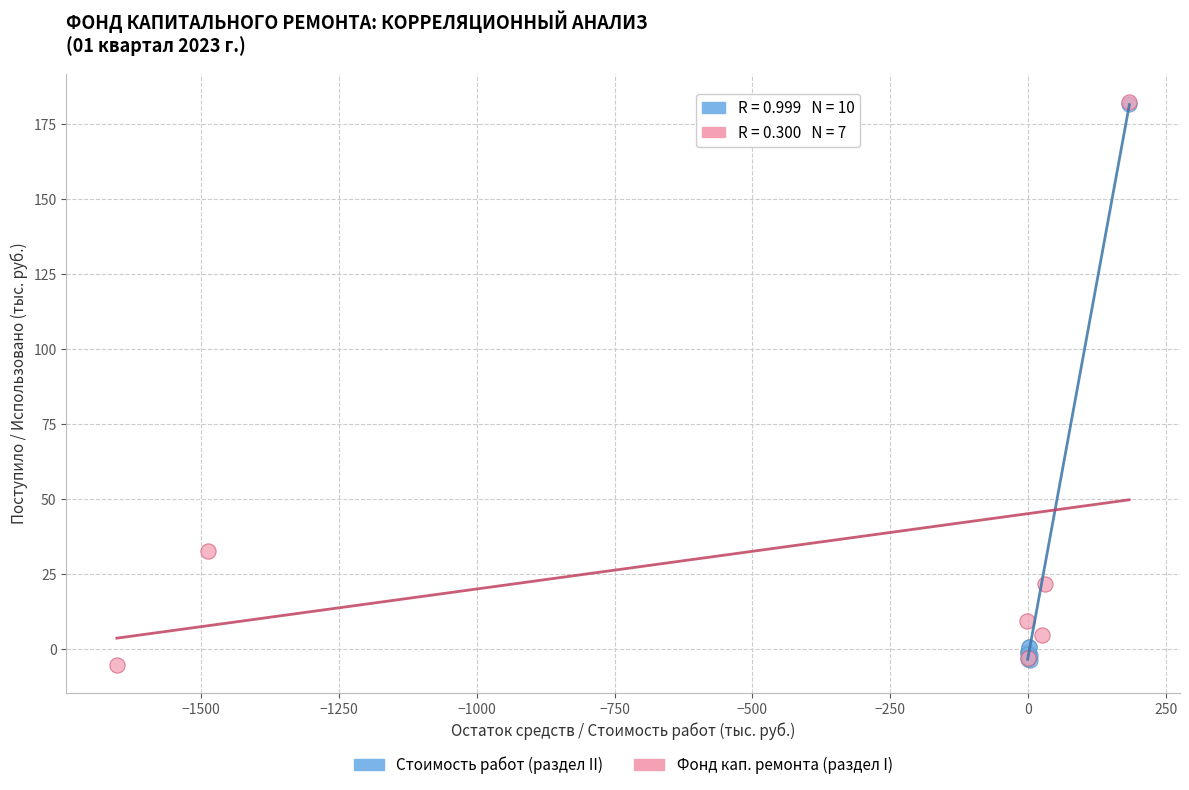

What are all the series names shown in the legend?

Стоимость работ (раздел II), Фонд кап. ремонта (раздел I)